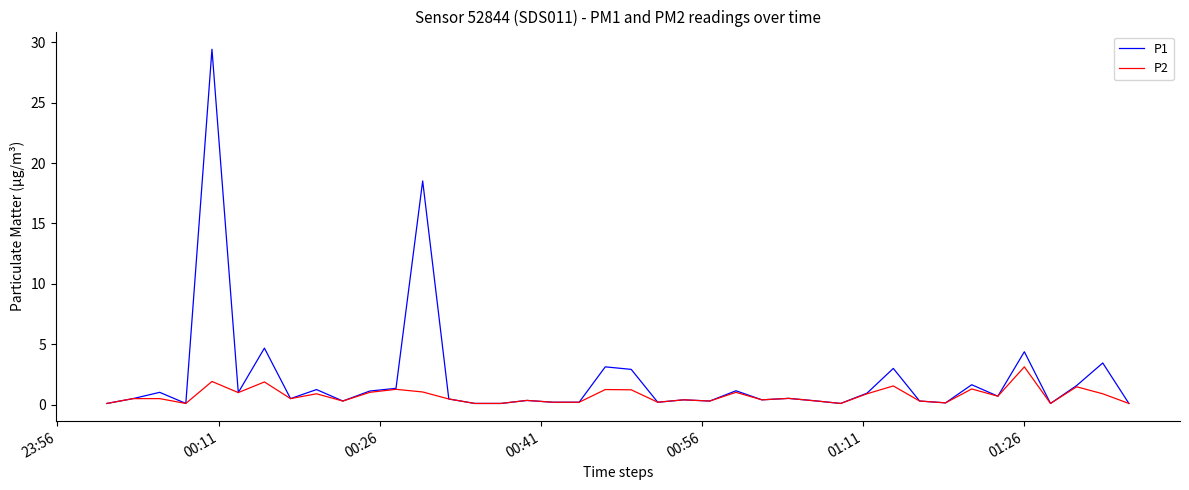

What is the highest value of the P1 series?

29.4